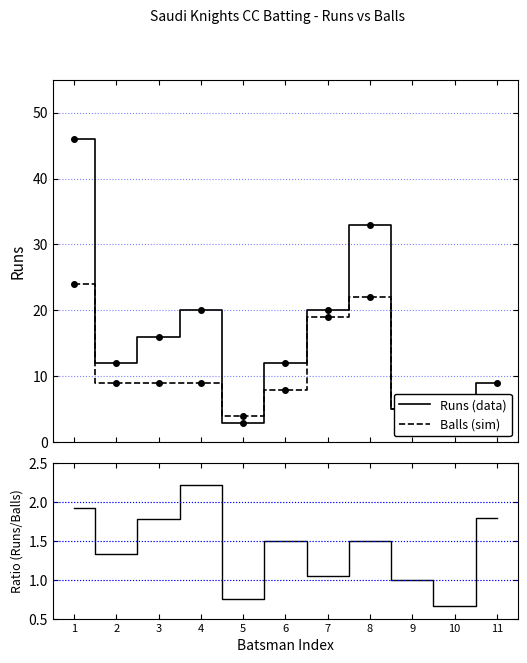

What is the value of the Runs (data) point at the 5th from the left?

3.0